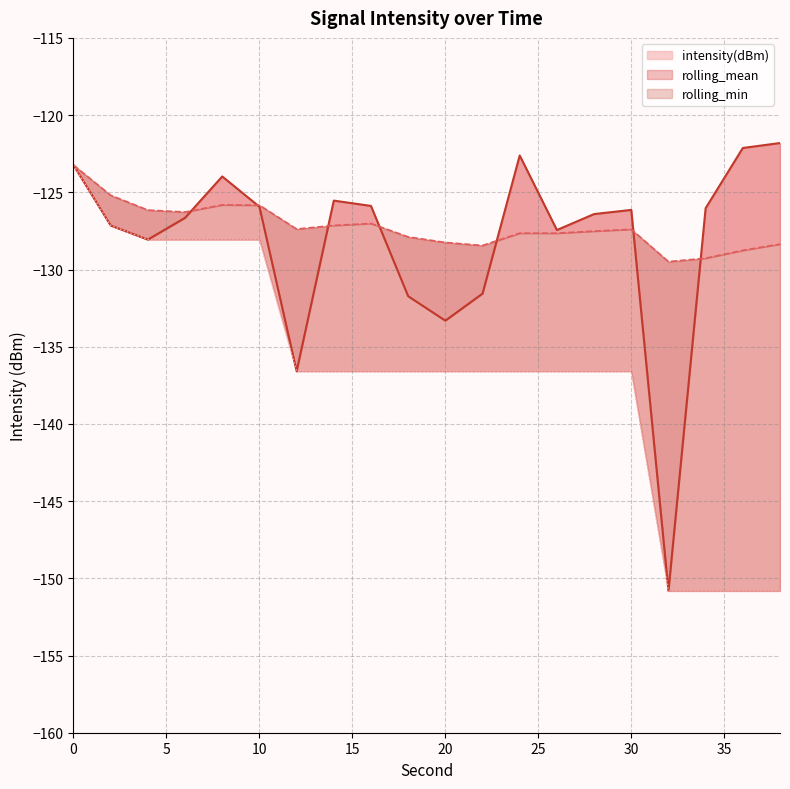

How many series are shown in this chart?

3